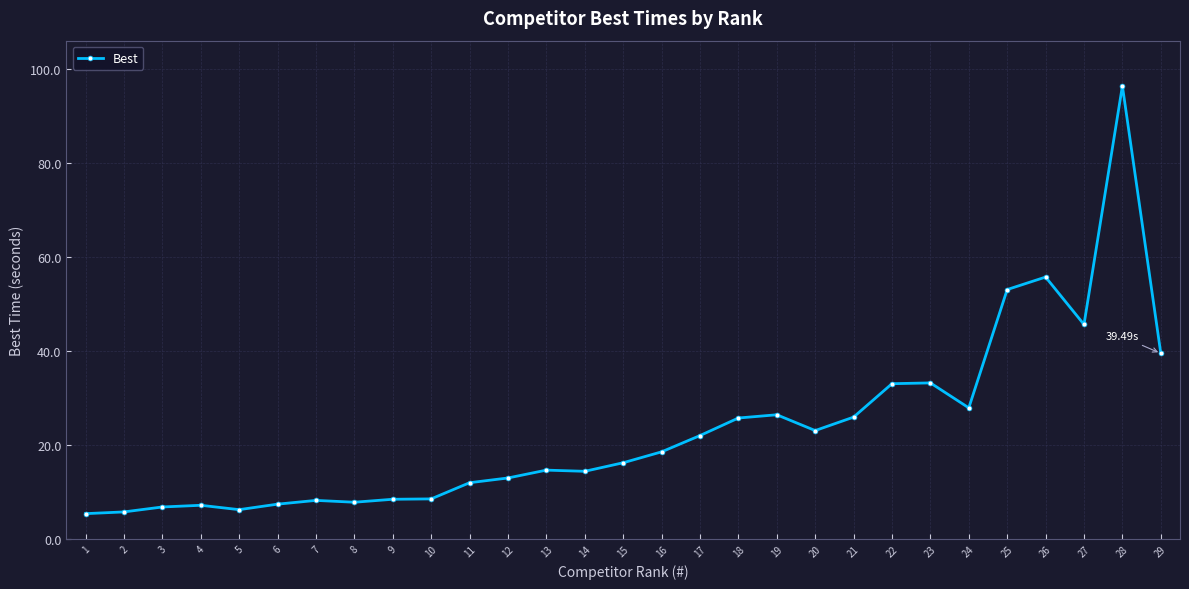

What is the minimum value shown in the chart?

5.4